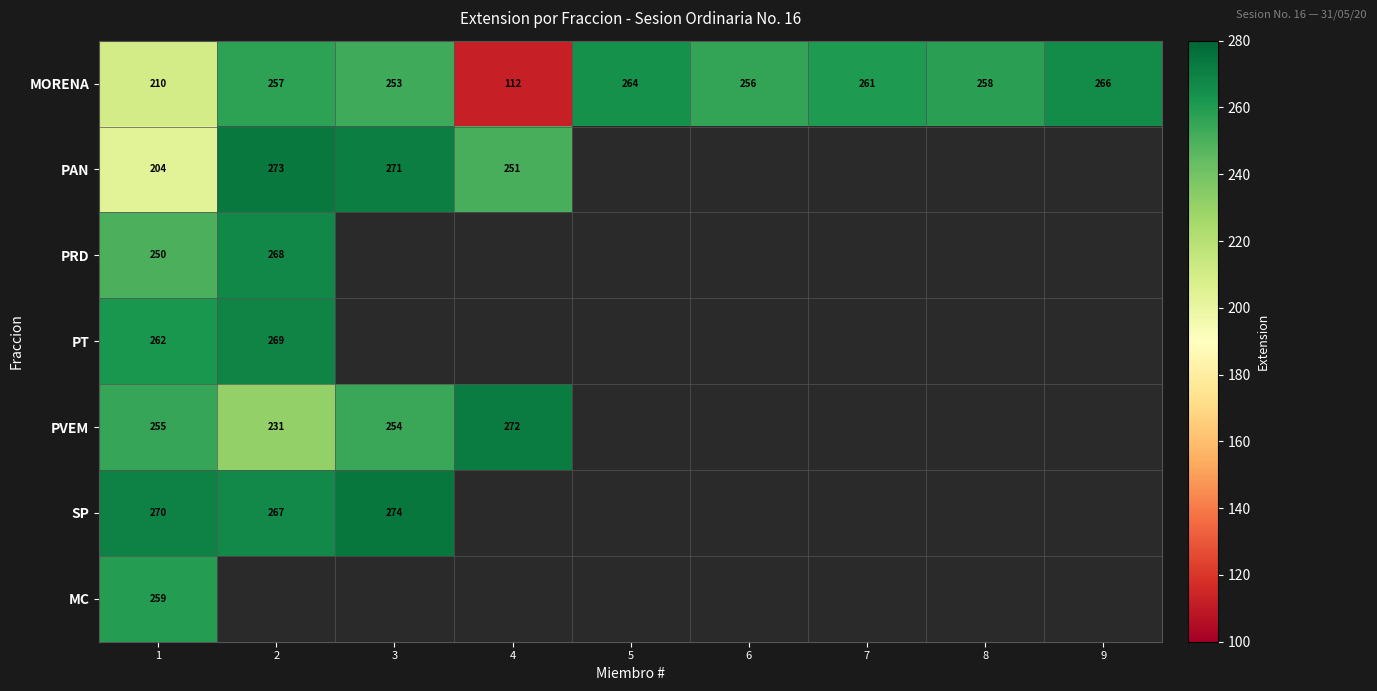

What is the total value across all series at 1?

1710